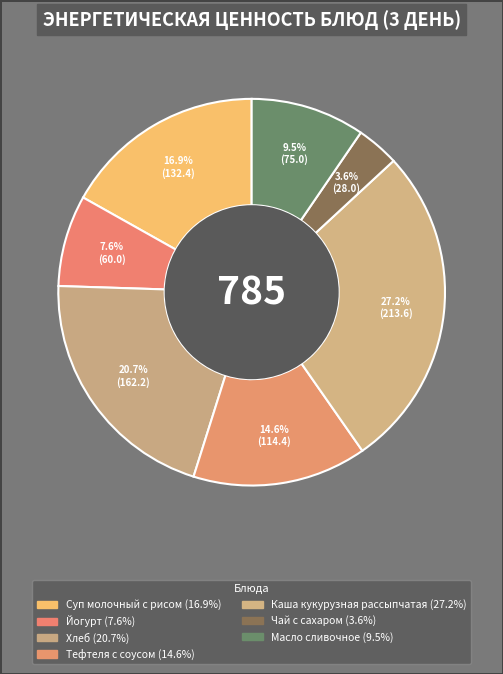

True or false: Каша кукурузная рассыпчатая accounts for 20% of the total.

False